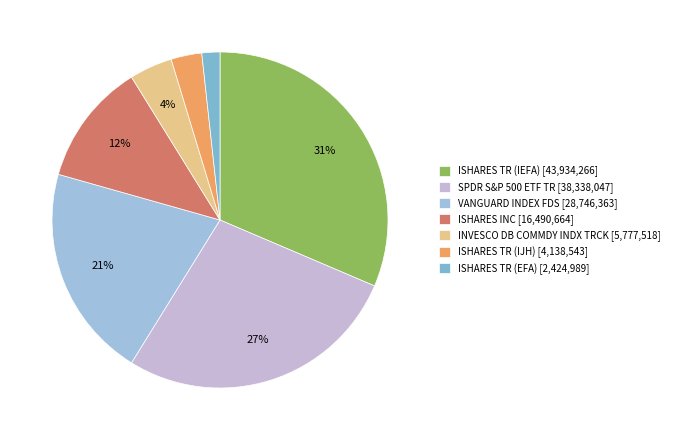

Is it true that ISHARES TR (IJH) is 3% of the pie?

True